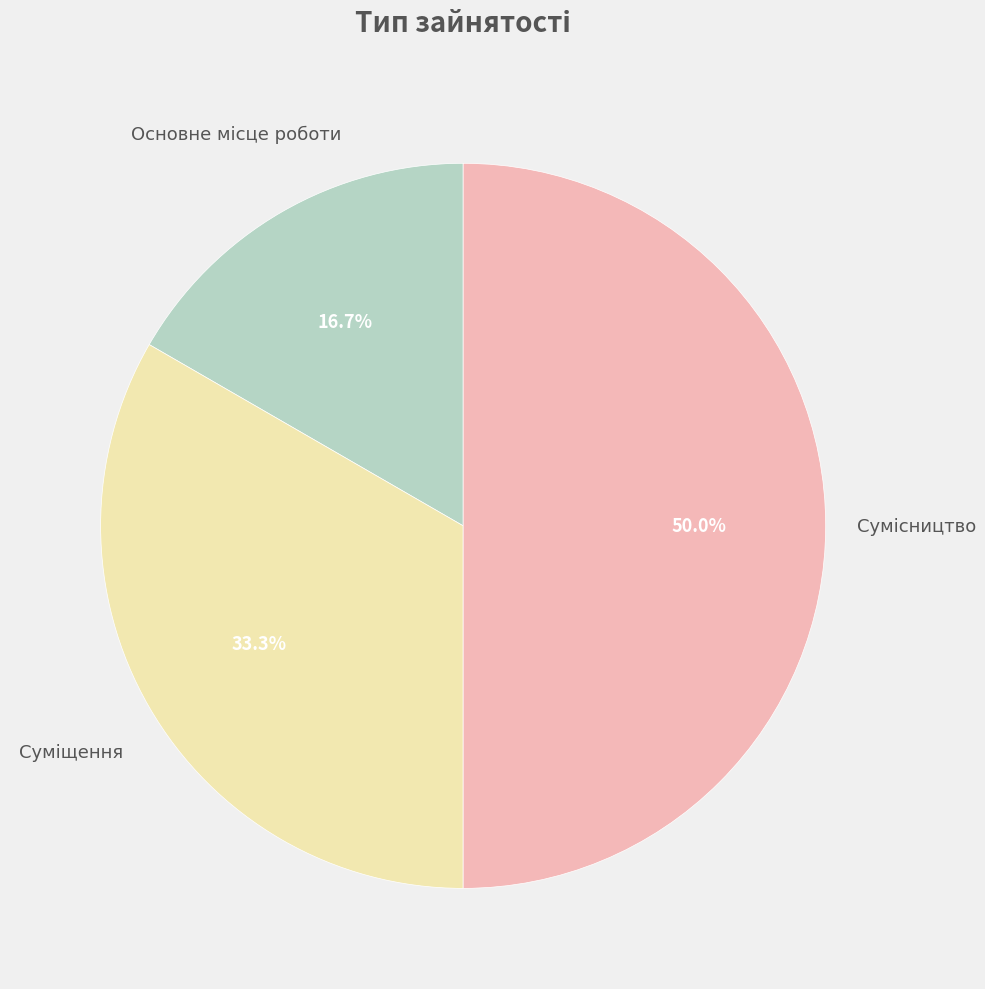

Combined, what portion of the pie is Основне місце роботи and Суміщення?

50.0%